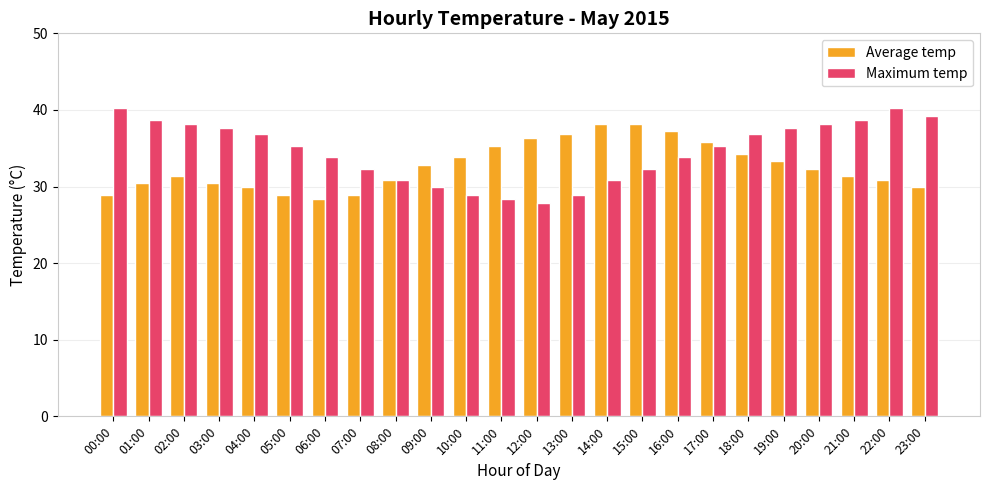

Reading left to right, extract all data points from this chart.

Average temp: 00:00=28.9	01:00=30.4	02:00=31.4	03:00=30.4	04:00=29.9	05:00=28.9	06:00=28.4	07:00=28.9	08:00=30.9	09:00=32.8	10:00=33.8	11:00=35.3	12:00=36.3	13:00=36.8	14:00=38.2	15:00=38.2	16:00=37.2	17:00=35.8	18:00=34.3	19:00=33.3	20:00=32.3	21:00=31.4	22:00=30.9	23:00=29.9
Maximum temp: 00:00=40.2	01:00=38.7	02:00=38.2	03:00=37.7	04:00=36.8	05:00=35.3	06:00=33.8	07:00=32.3	08:00=30.9	09:00=29.9	10:00=28.9	11:00=28.4	12:00=27.9	13:00=28.9	14:00=30.9	15:00=32.3	16:00=33.8	17:00=35.3	18:00=36.8	19:00=37.7	20:00=38.2	21:00=38.7	22:00=40.2	23:00=39.2